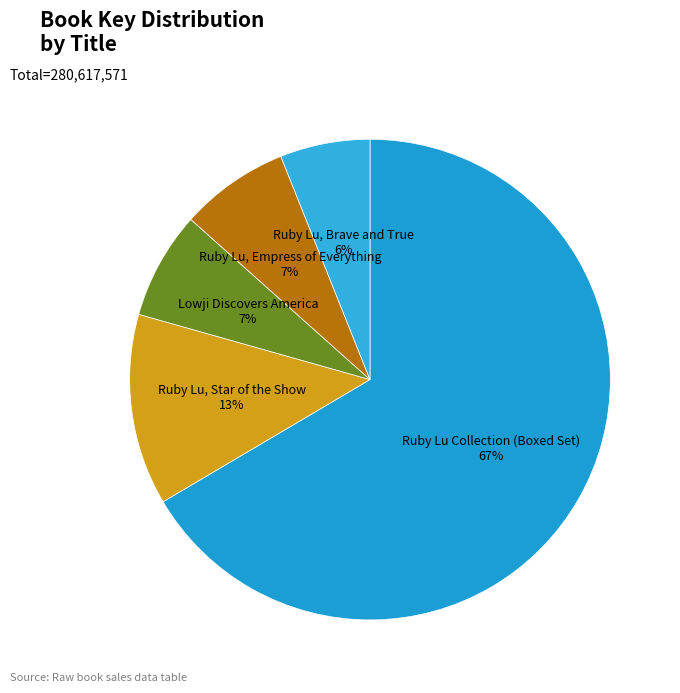

Is the sum of Ruby Lu, Star of the Show and Ruby Lu Collection (Boxed Set) greater than half?

Yes